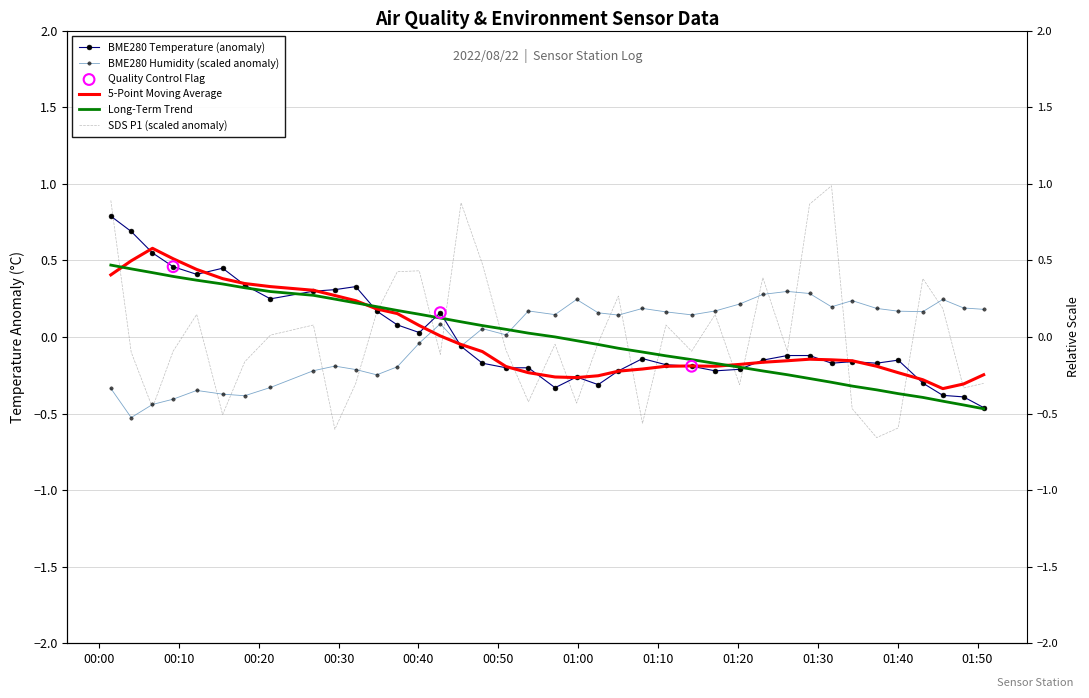

Which series reaches the minimum Y coordinate?

SDS_P1